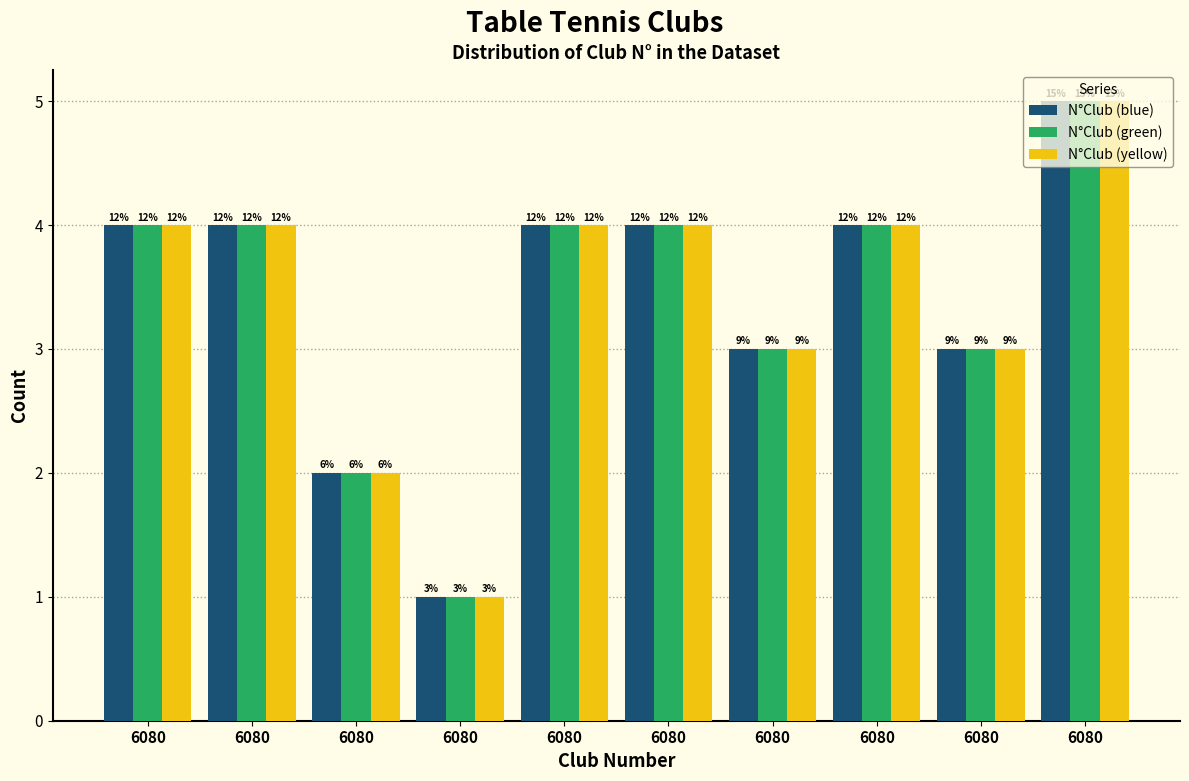

How many groups of bars are there?

10